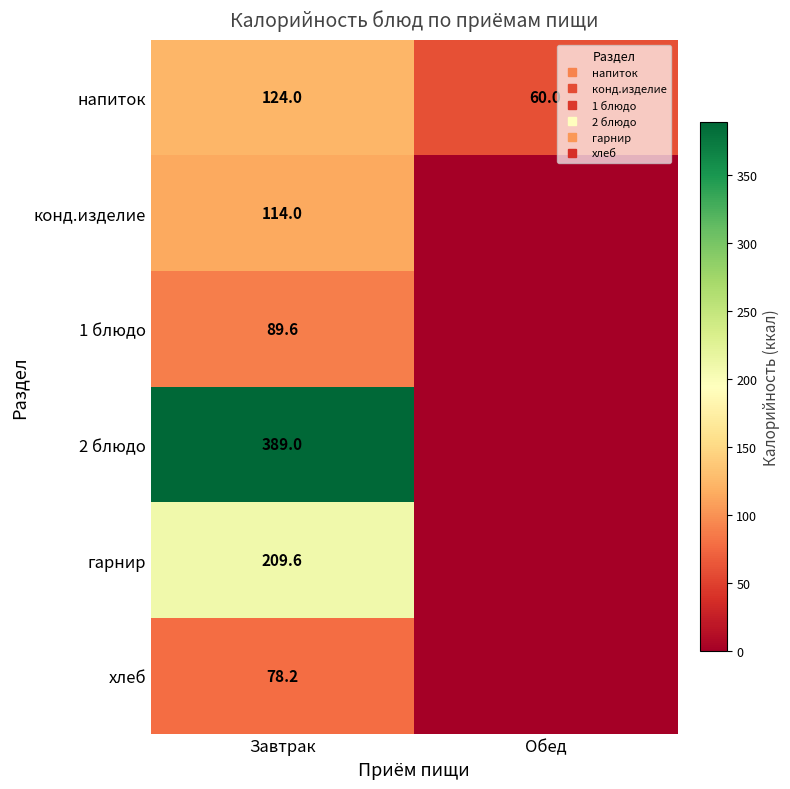

At Завтрак, list the series in order from largest to smallest.

2 блюдо, гарнир, напиток, конд.изделие, 1 блюдо, хлеб